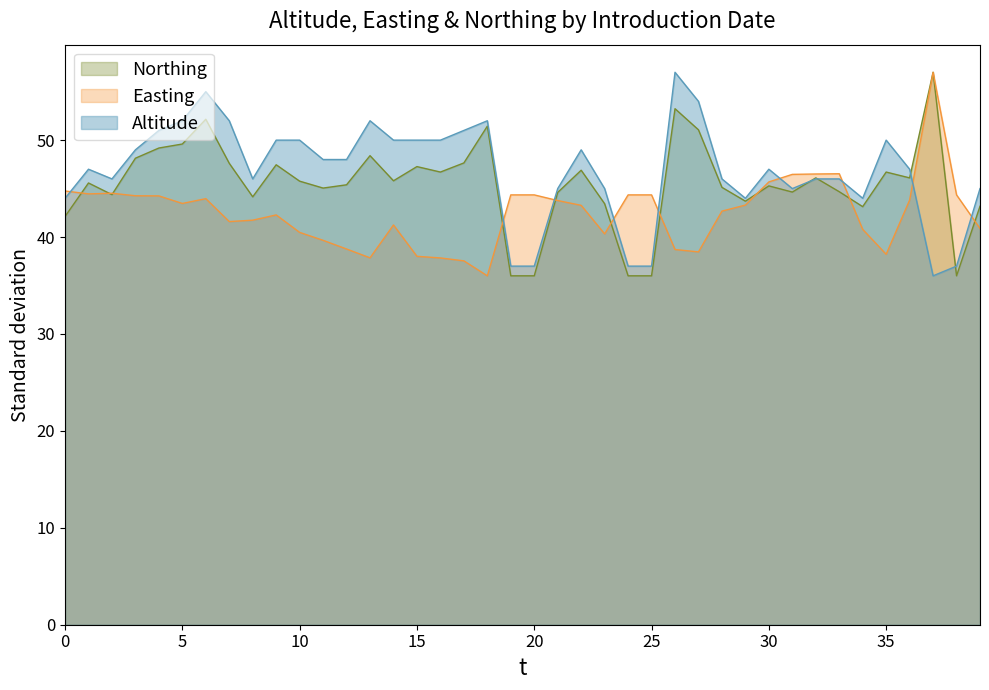

What is the label of the 30th point from the left?

1980-01-01